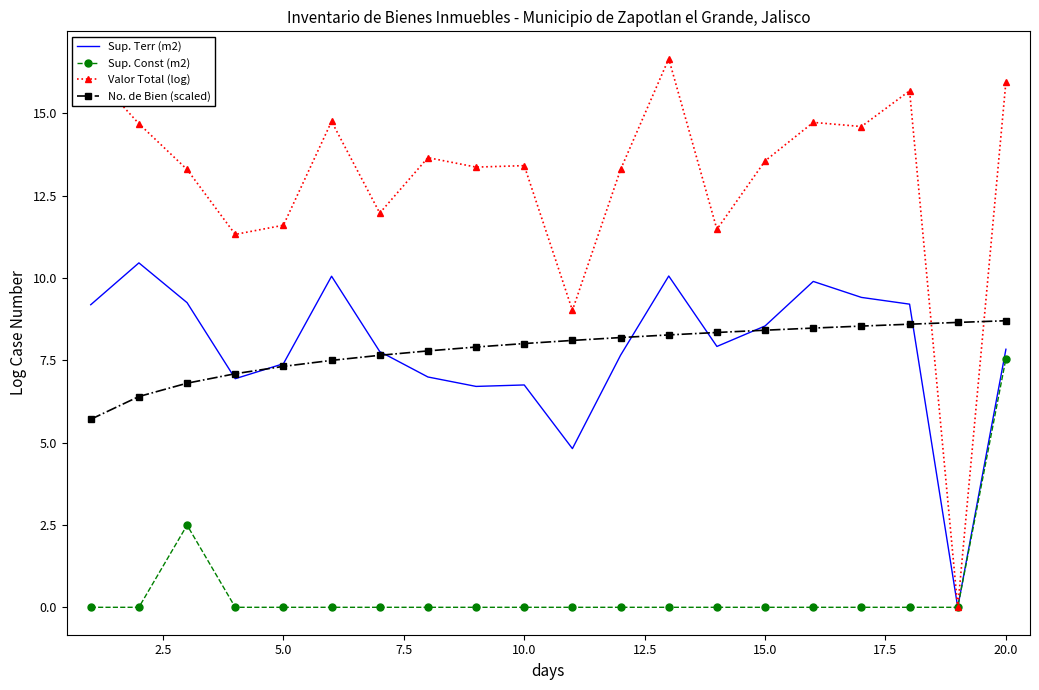

What is the highest value of the Valor Total (log) series?

16.7